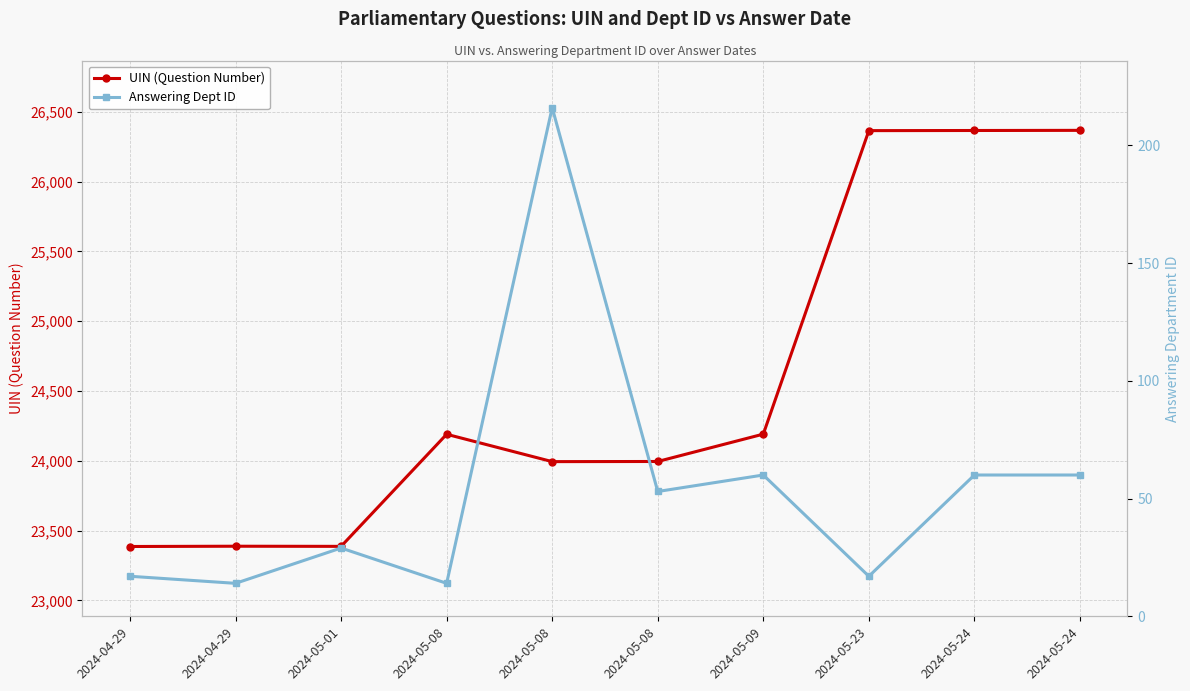

The Answering Dept ID series shows 7 at 2024-05-08. True or false?

False